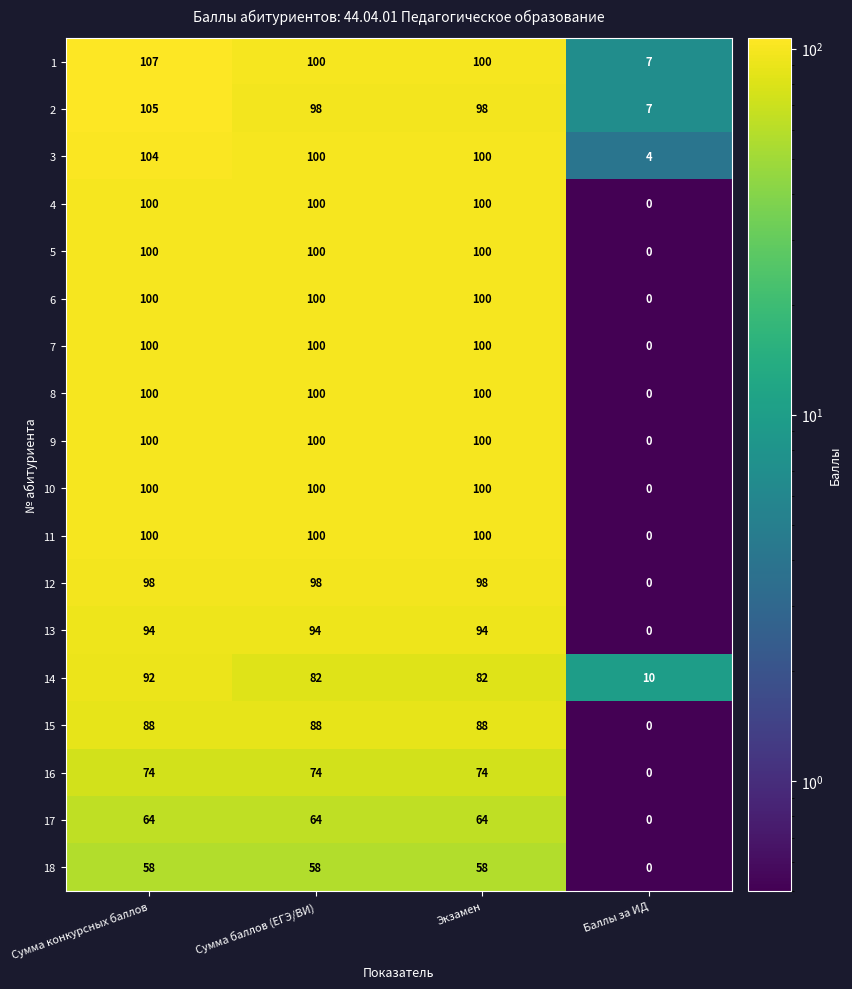

Is it true that 7 equals 63 at Баллы за ИД?

False